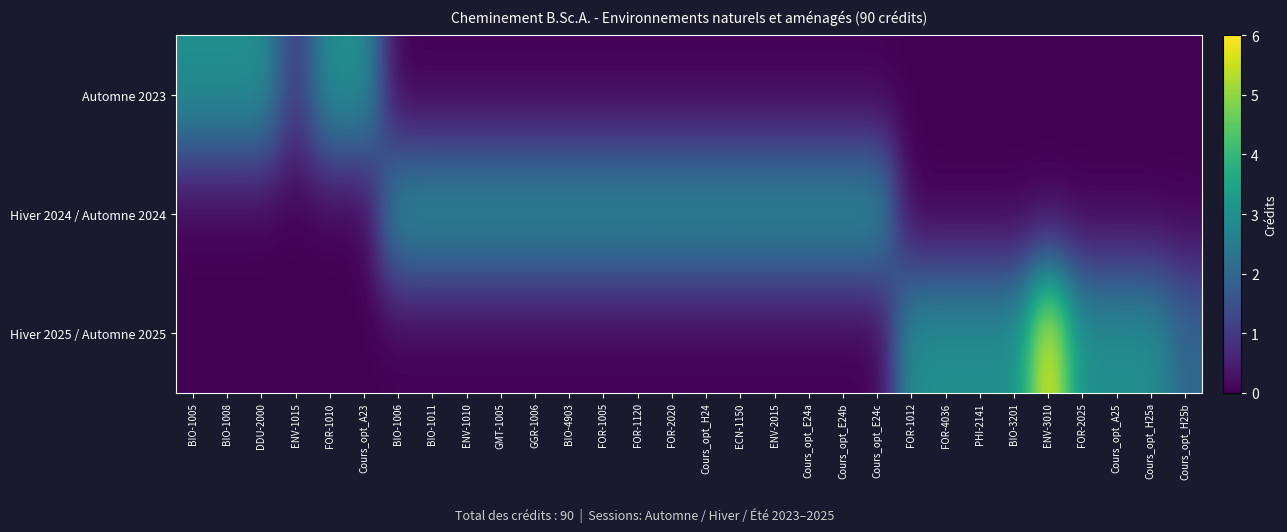

Which category has the highest value across all series?

ENV-3010